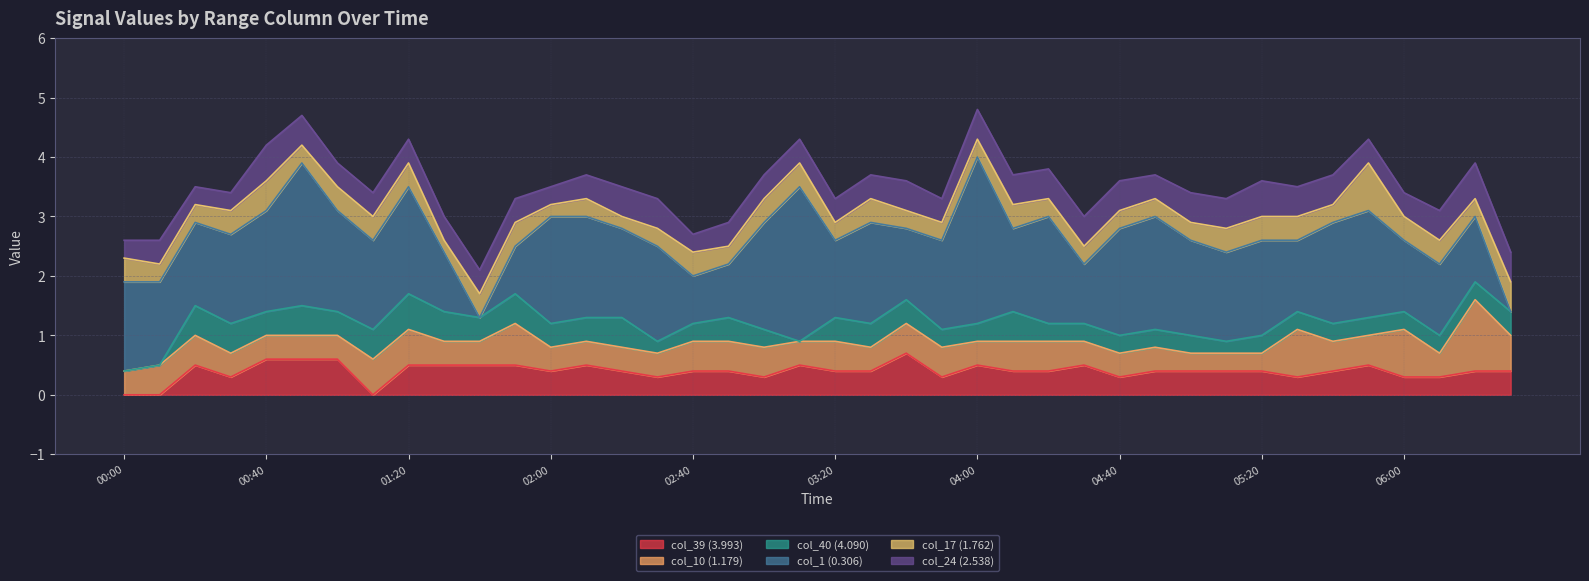

Reading left to right, list all the values displayed in this chart.

col_39 (3.993): 2010/08/27 00:00=0.0	2010/08/27 00:10=0.0	2010/08/27 00:20=0.5	2010/08/27 00:30=0.3	2010/08/27 00:40=0.6	2010/08/27 00:50=0.6	2010/08/27 01:00=0.6	2010/08/27 01:10=0.0	2010/08/27 01:20=0.5	2010/08/27 01:30=0.5	2010/08/27 01:40=0.5	2010/08/27 01:50=0.5	2010/08/27 02:00=0.4	2010/08/27 02:10=0.5	2010/08/27 02:20=0.4	2010/08/27 02:30=0.3	2010/08/27 02:40=0.4	2010/08/27 02:50=0.4	2010/08/27 03:00=0.3	2010/08/27 03:10=0.5	2010/08/27 03:20=0.4	2010/08/27 03:30=0.4	2010/08/27 03:40=0.7	2010/08/27 03:50=0.3	2010/08/27 04:00=0.5	2010/08/27 04:10=0.4	2010/08/27 04:20=0.4	2010/08/27 04:30=0.5	2010/08/27 04:40=0.3	2010/08/27 04:50=0.4	2010/08/27 05:00=0.4	2010/08/27 05:10=0.4	2010/08/27 05:20=0.4	2010/08/27 05:30=0.3	2010/08/27 05:40=0.4	2010/08/27 05:50=0.5	2010/08/27 06:00=0.3	2010/08/27 06:10=0.3	2010/08/27 06:20=0.4	2010/08/27 06:30=0.4
col_10 (1.179): 2010/08/27 00:00=0.4	2010/08/27 00:10=0.5	2010/08/27 00:20=0.5	2010/08/27 00:30=0.4	2010/08/27 00:40=0.4	2010/08/27 00:50=0.4	2010/08/27 01:00=0.4	2010/08/27 01:10=0.6	2010/08/27 01:20=0.6	2010/08/27 01:30=0.4	2010/08/27 01:40=0.4	2010/08/27 01:50=0.7	2010/08/27 02:00=0.4	2010/08/27 02:10=0.4	2010/08/27 02:20=0.4	2010/08/27 02:30=0.4	2010/08/27 02:40=0.5	2010/08/27 02:50=0.5	2010/08/27 03:00=0.5	2010/08/27 03:10=0.4	2010/08/27 03:20=0.5	2010/08/27 03:30=0.4	2010/08/27 03:40=0.5	2010/08/27 03:50=0.5	2010/08/27 04:00=0.4	2010/08/27 04:10=0.5	2010/08/27 04:20=0.5	2010/08/27 04:30=0.4	2010/08/27 04:40=0.4	2010/08/27 04:50=0.4	2010/08/27 05:00=0.3	2010/08/27 05:10=0.3	2010/08/27 05:20=0.3	2010/08/27 05:30=0.8	2010/08/27 05:40=0.5	2010/08/27 05:50=0.5	2010/08/27 06:00=0.8	2010/08/27 06:10=0.4	2010/08/27 06:20=1.2	2010/08/27 06:30=0.6
col_40 (4.090): 2010/08/27 00:00=0.0	2010/08/27 00:10=0.0	2010/08/27 00:20=0.5	2010/08/27 00:30=0.5	2010/08/27 00:40=0.4	2010/08/27 00:50=0.5	2010/08/27 01:00=0.4	2010/08/27 01:10=0.5	2010/08/27 01:20=0.6	2010/08/27 01:30=0.5	2010/08/27 01:40=0.4	2010/08/27 01:50=0.5	2010/08/27 02:00=0.4	2010/08/27 02:10=0.4	2010/08/27 02:20=0.5	2010/08/27 02:30=0.2	2010/08/27 02:40=0.3	2010/08/27 02:50=0.4	2010/08/27 03:00=0.3	2010/08/27 03:10=0.0	2010/08/27 03:20=0.4	2010/08/27 03:30=0.4	2010/08/27 03:40=0.4	2010/08/27 03:50=0.3	2010/08/27 04:00=0.3	2010/08/27 04:10=0.5	2010/08/27 04:20=0.3	2010/08/27 04:30=0.3	2010/08/27 04:40=0.3	2010/08/27 04:50=0.3	2010/08/27 05:00=0.3	2010/08/27 05:10=0.2	2010/08/27 05:20=0.3	2010/08/27 05:30=0.3	2010/08/27 05:40=0.3	2010/08/27 05:50=0.3	2010/08/27 06:00=0.3	2010/08/27 06:10=0.3	2010/08/27 06:20=0.3	2010/08/27 06:30=0.4
col_1 (0.306): 2010/08/27 00:00=1.5	2010/08/27 00:10=1.4	2010/08/27 00:20=1.4	2010/08/27 00:30=1.5	2010/08/27 00:40=1.7	2010/08/27 00:50=2.4	2010/08/27 01:00=1.7	2010/08/27 01:10=1.5	2010/08/27 01:20=1.8	2010/08/27 01:30=1.0	2010/08/27 01:40=0.0	2010/08/27 01:50=0.8	2010/08/27 02:00=1.8	2010/08/27 02:10=1.7	2010/08/27 02:20=1.5	2010/08/27 02:30=1.6	2010/08/27 02:40=0.8	2010/08/27 02:50=0.9	2010/08/27 03:00=1.8	2010/08/27 03:10=2.6	2010/08/27 03:20=1.3	2010/08/27 03:30=1.7	2010/08/27 03:40=1.2	2010/08/27 03:50=1.5	2010/08/27 04:00=2.8	2010/08/27 04:10=1.4	2010/08/27 04:20=1.8	2010/08/27 04:30=1.0	2010/08/27 04:40=1.8	2010/08/27 04:50=1.9	2010/08/27 05:00=1.6	2010/08/27 05:10=1.5	2010/08/27 05:20=1.6	2010/08/27 05:30=1.2	2010/08/27 05:40=1.7	2010/08/27 05:50=1.8	2010/08/27 06:00=1.2	2010/08/27 06:10=1.2	2010/08/27 06:20=1.1	2010/08/27 06:30=0.0
col_17 (1.762): 2010/08/27 00:00=0.4	2010/08/27 00:10=0.3	2010/08/27 00:20=0.3	2010/08/27 00:30=0.4	2010/08/27 00:40=0.5	2010/08/27 00:50=0.3	2010/08/27 01:00=0.4	2010/08/27 01:10=0.4	2010/08/27 01:20=0.4	2010/08/27 01:30=0.2	2010/08/27 01:40=0.4	2010/08/27 01:50=0.4	2010/08/27 02:00=0.2	2010/08/27 02:10=0.3	2010/08/27 02:20=0.2	2010/08/27 02:30=0.3	2010/08/27 02:40=0.4	2010/08/27 02:50=0.3	2010/08/27 03:00=0.4	2010/08/27 03:10=0.4	2010/08/27 03:20=0.3	2010/08/27 03:30=0.4	2010/08/27 03:40=0.3	2010/08/27 03:50=0.3	2010/08/27 04:00=0.3	2010/08/27 04:10=0.4	2010/08/27 04:20=0.3	2010/08/27 04:30=0.3	2010/08/27 04:40=0.3	2010/08/27 04:50=0.3	2010/08/27 05:00=0.3	2010/08/27 05:10=0.4	2010/08/27 05:20=0.4	2010/08/27 05:30=0.4	2010/08/27 05:40=0.3	2010/08/27 05:50=0.8	2010/08/27 06:00=0.4	2010/08/27 06:10=0.4	2010/08/27 06:20=0.3	2010/08/27 06:30=0.5
col_24 (2.538): 2010/08/27 00:00=0.3	2010/08/27 00:10=0.4	2010/08/27 00:20=0.3	2010/08/27 00:30=0.3	2010/08/27 00:40=0.6	2010/08/27 00:50=0.5	2010/08/27 01:00=0.4	2010/08/27 01:10=0.4	2010/08/27 01:20=0.4	2010/08/27 01:30=0.4	2010/08/27 01:40=0.4	2010/08/27 01:50=0.4	2010/08/27 02:00=0.3	2010/08/27 02:10=0.4	2010/08/27 02:20=0.5	2010/08/27 02:30=0.5	2010/08/27 02:40=0.3	2010/08/27 02:50=0.4	2010/08/27 03:00=0.4	2010/08/27 03:10=0.4	2010/08/27 03:20=0.4	2010/08/27 03:30=0.4	2010/08/27 03:40=0.5	2010/08/27 03:50=0.4	2010/08/27 04:00=0.5	2010/08/27 04:10=0.5	2010/08/27 04:20=0.5	2010/08/27 04:30=0.5	2010/08/27 04:40=0.5	2010/08/27 04:50=0.4	2010/08/27 05:00=0.5	2010/08/27 05:10=0.5	2010/08/27 05:20=0.6	2010/08/27 05:30=0.5	2010/08/27 05:40=0.5	2010/08/27 05:50=0.4	2010/08/27 06:00=0.4	2010/08/27 06:10=0.5	2010/08/27 06:20=0.6	2010/08/27 06:30=0.5